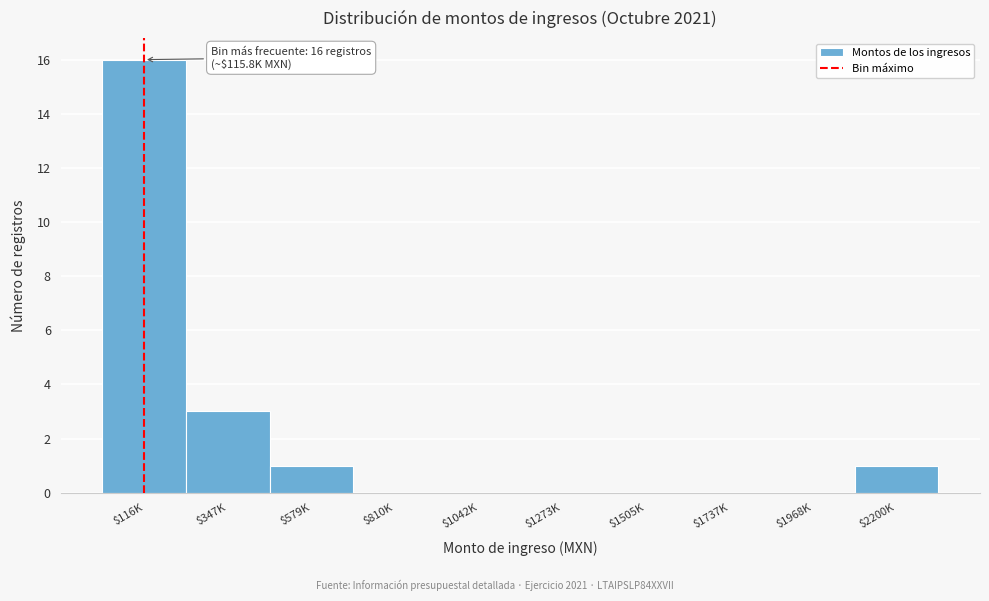

The value at $1273K is -9. True or false?

False